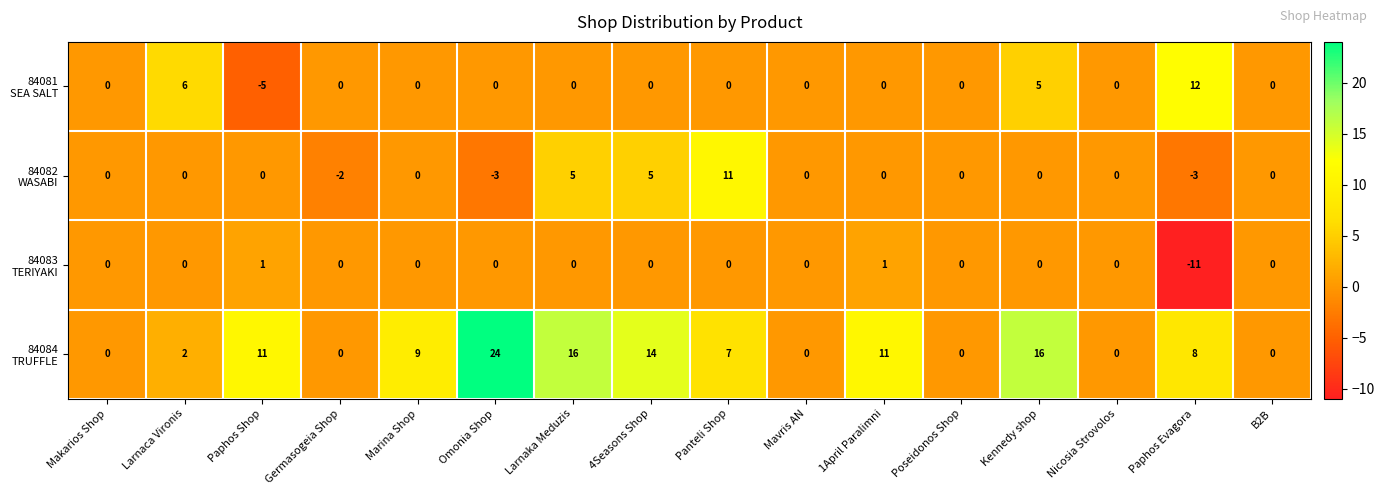

What is the total value across all series at 4Seasons Shop?

19